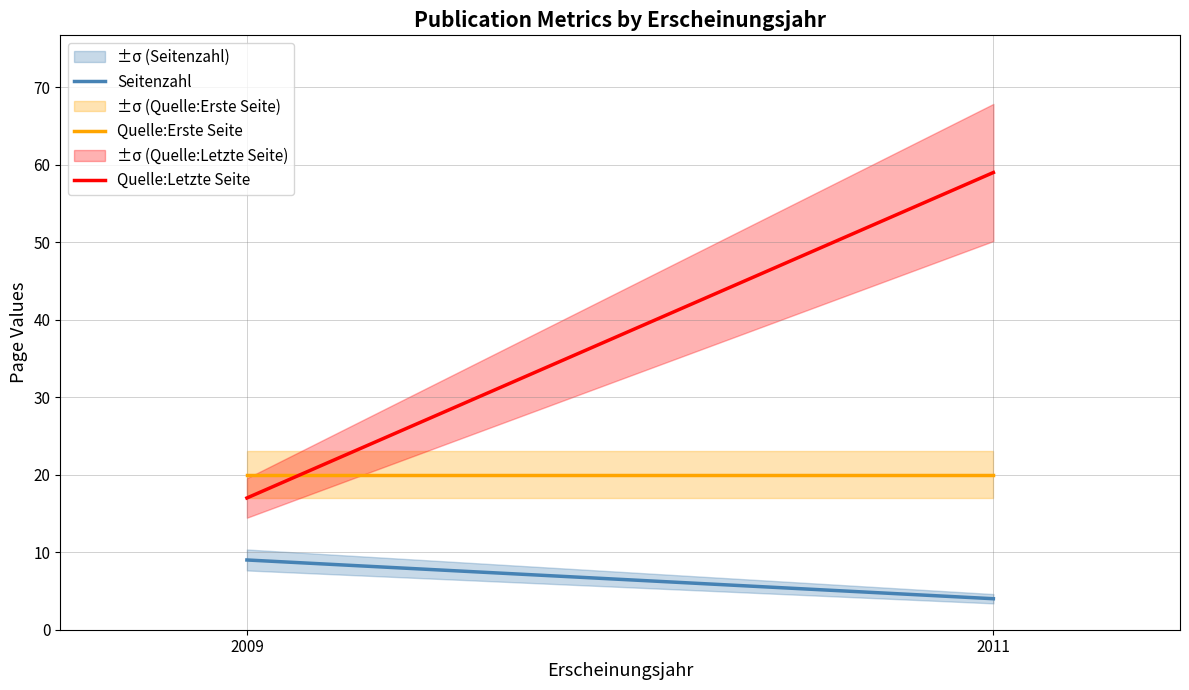

Is it true that Seitenzahl equals 7 at 2011?

False